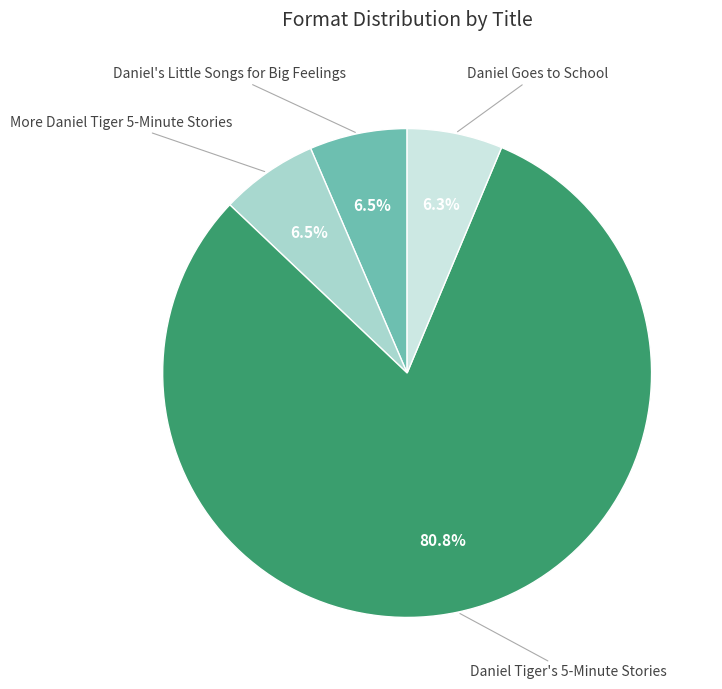

Is there any slice that represents more than half of the pie?

Yes